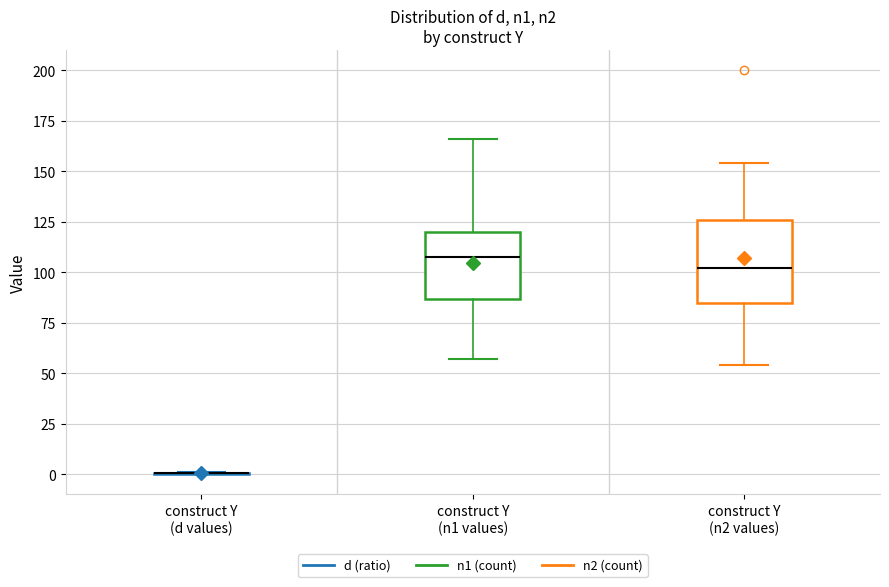

Where does the median line of the box for construct Y (n2 values) sit on the y-axis? The values are not printed on the chart, so give them approximately, as read against the axis.

100